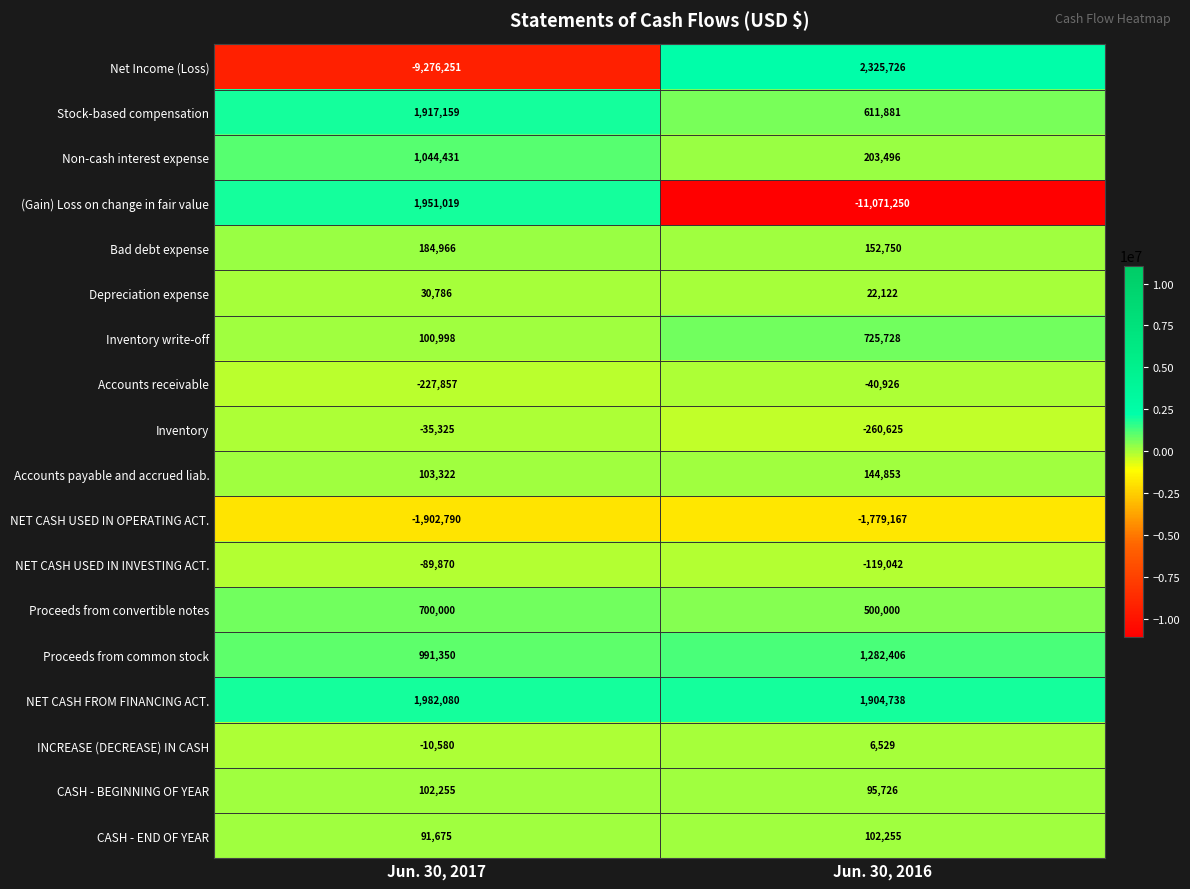

What is the maximum value shown in the chart?

2325726